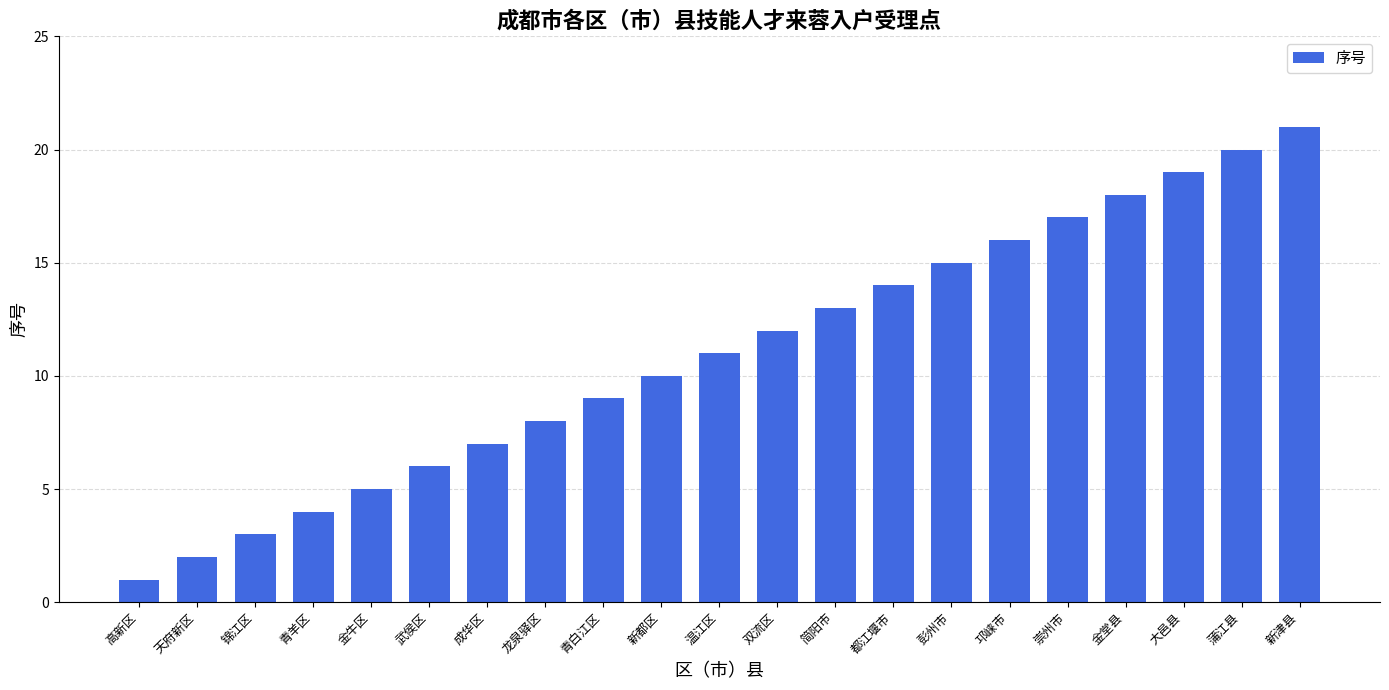

Is it true that the value at 新津县 is 14?

False